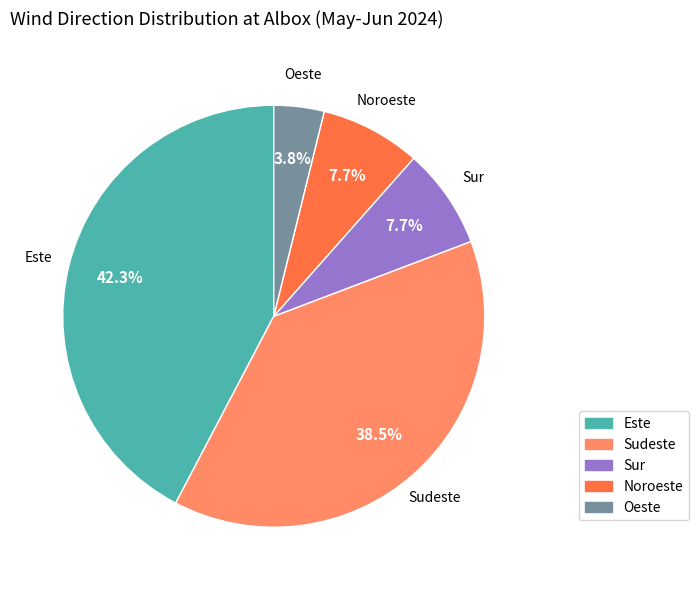

Is the sum of Sur and Oeste greater than half?

No